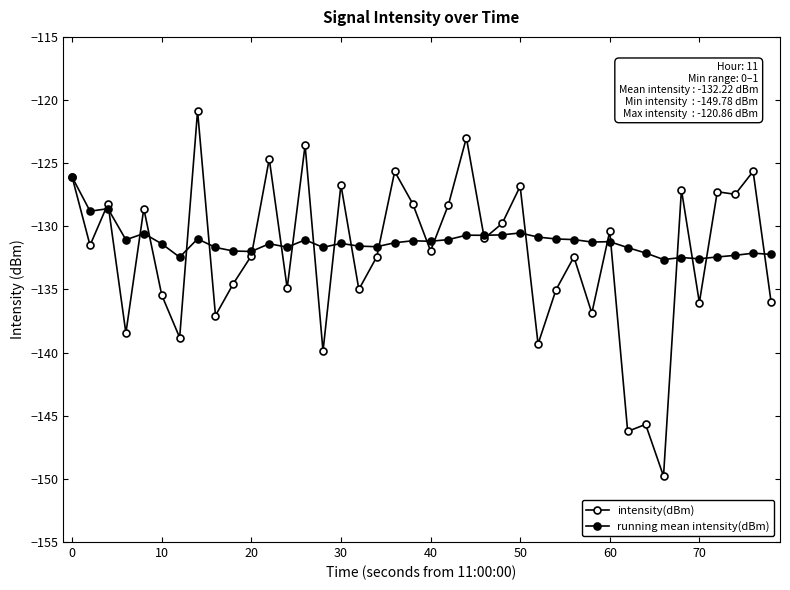

How many categories are shown in the chart?

40